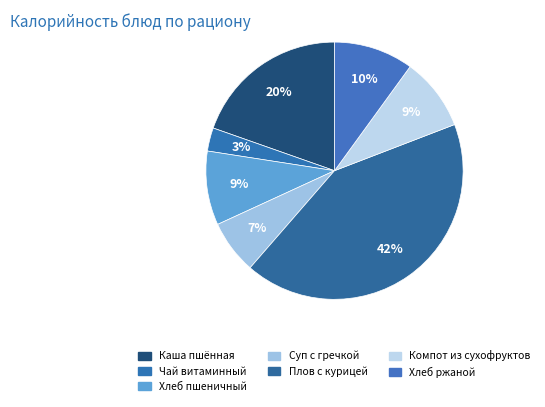

How many segments does this pie chart have?

7